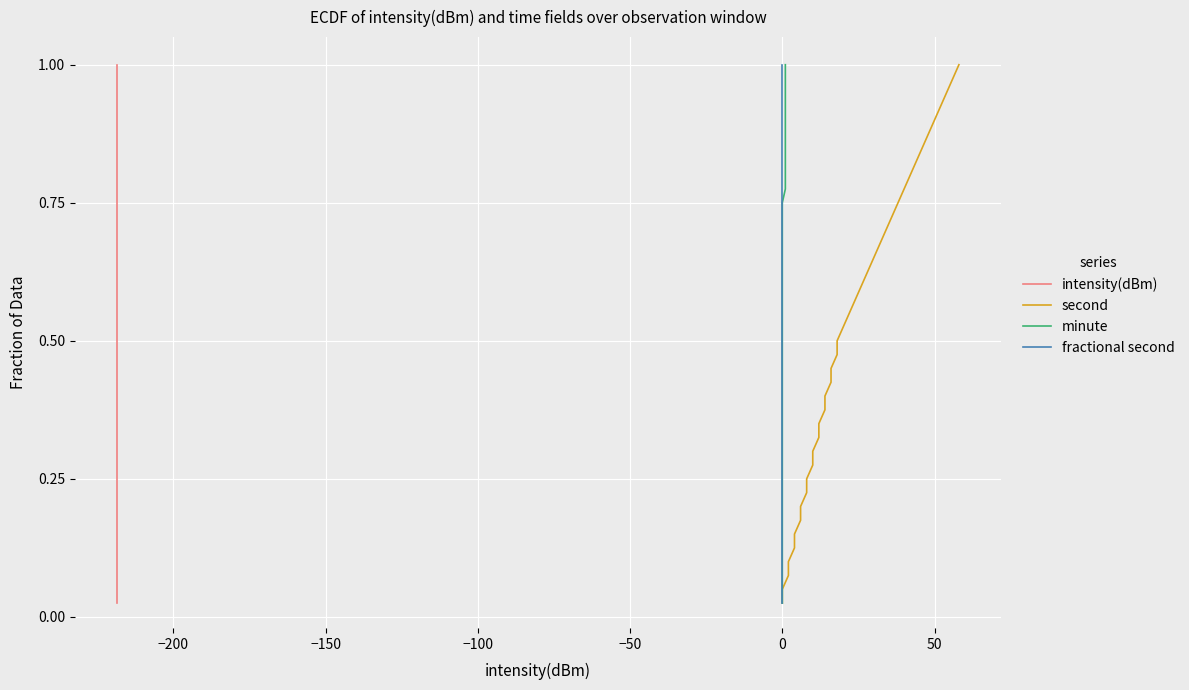

What is the maximum value for fractional second?

1.0